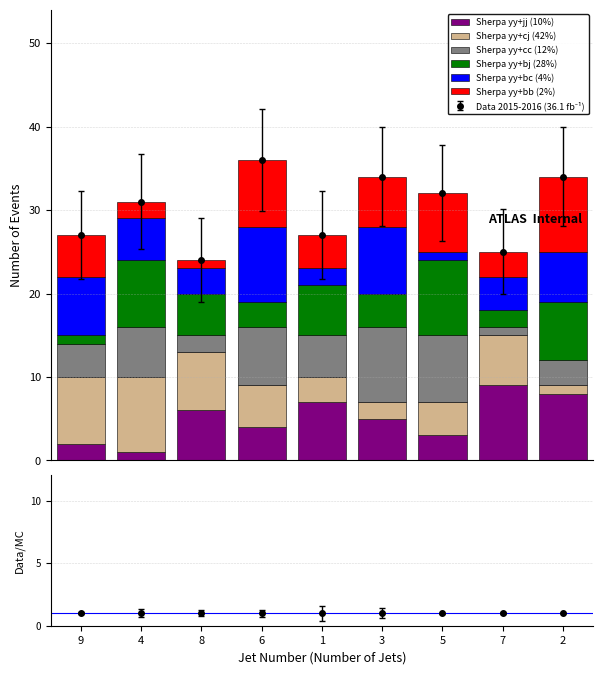

What is the sum of the Sherpa yy+jj (10%) values at 6 and 2?

12